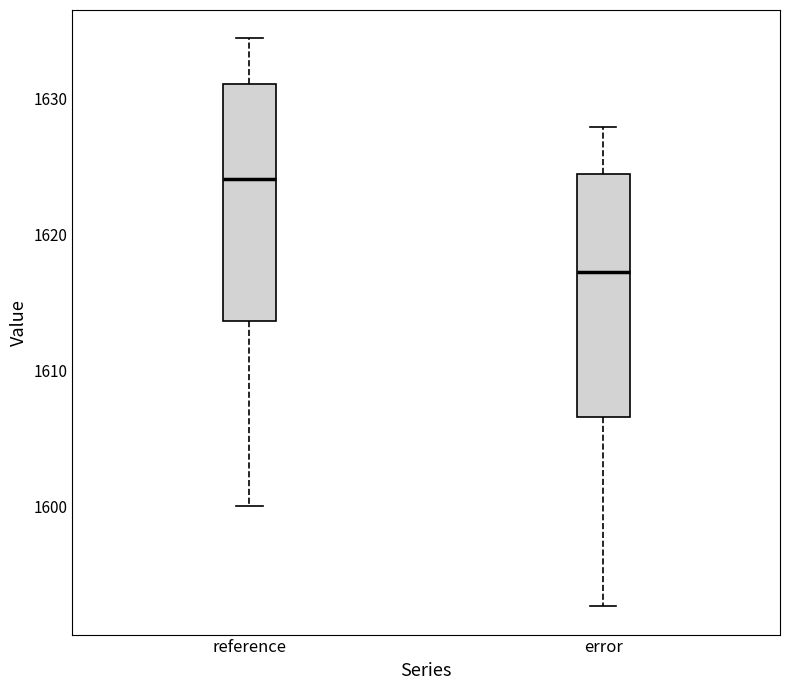

Which box's median line is the lowest?

error